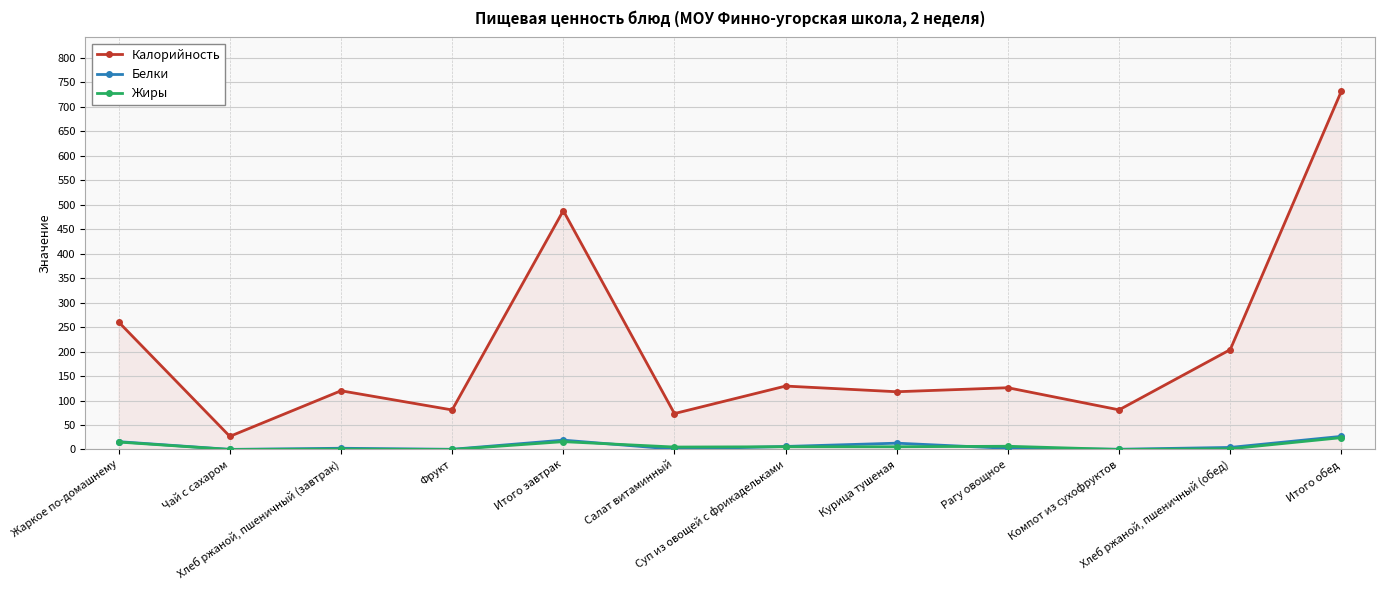

At which category does Калорийность reach its first local peak?

Хлеб ржаной, пшеничный (завтрак)